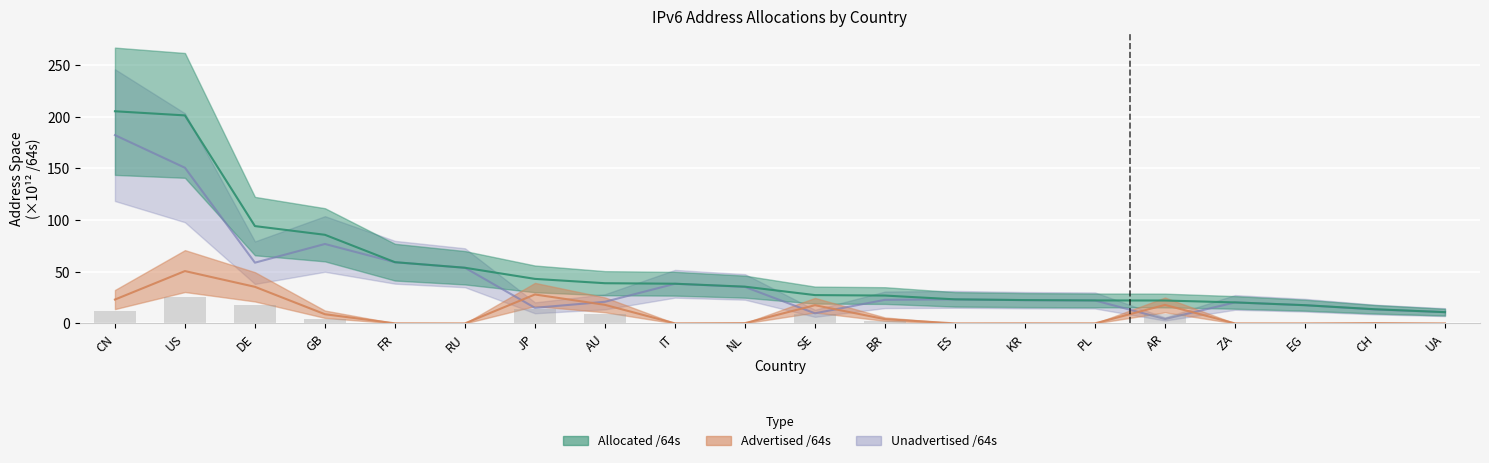

What position from the right is EG?

3